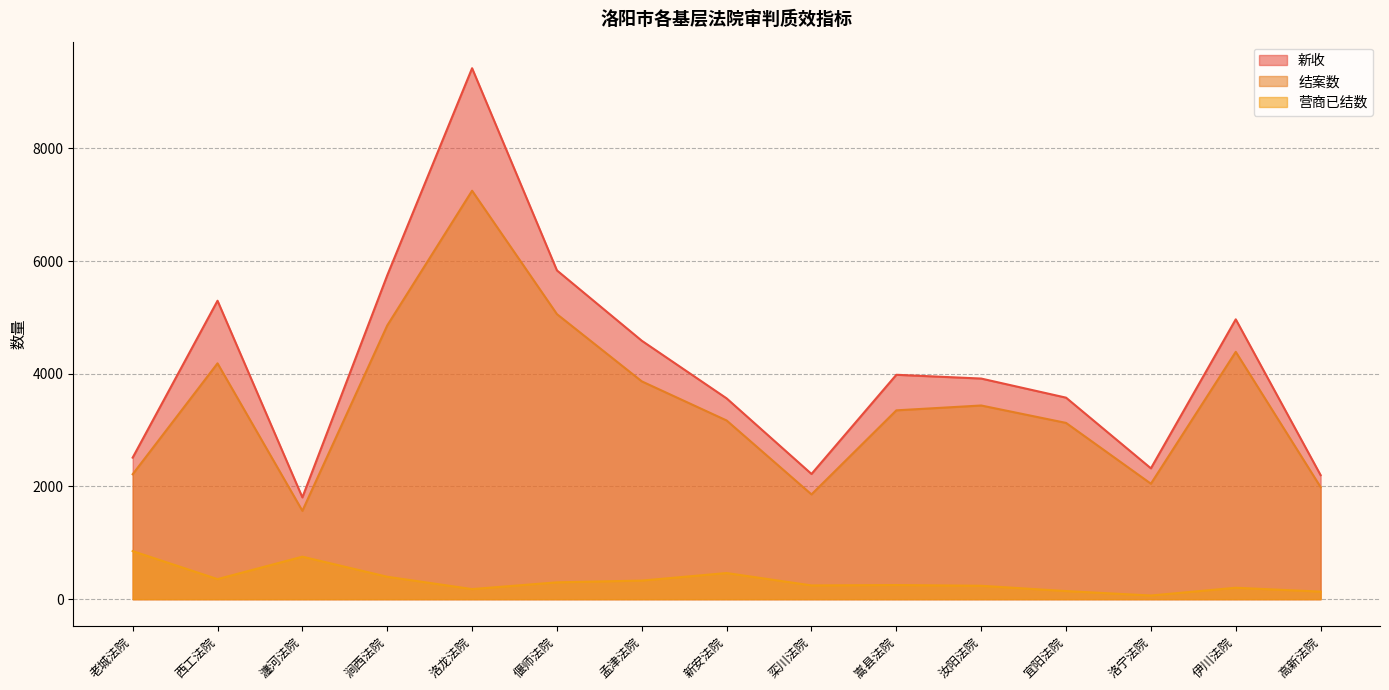

How many interior local peaks does the 结案数 series have?

4